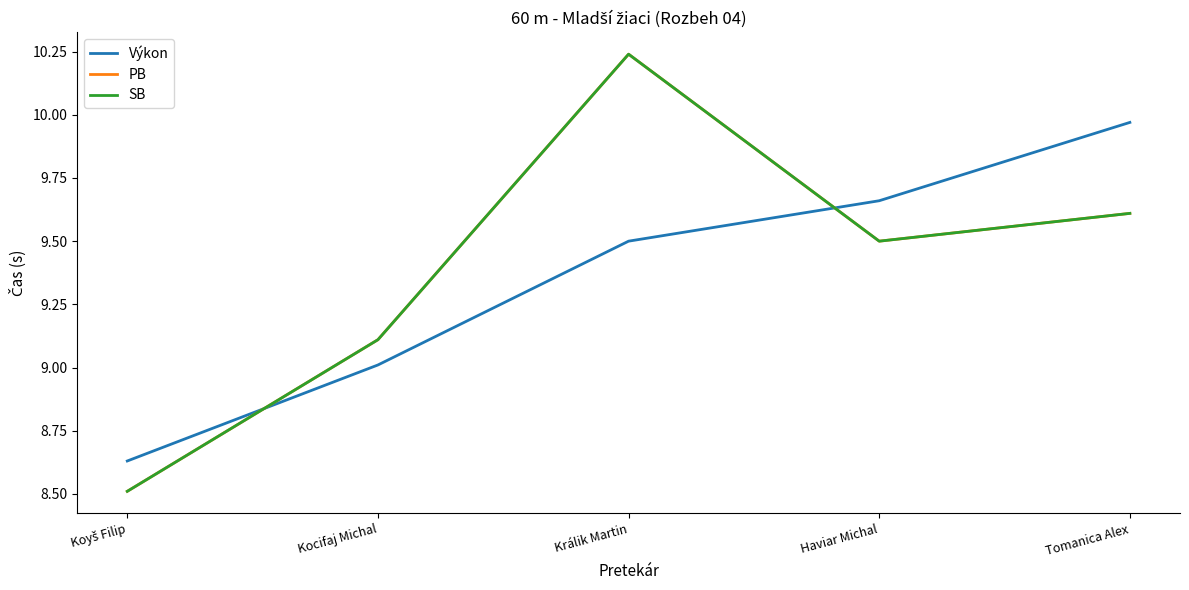

True or false: Výkon has a value of 6.5 at Králik Martin.

False